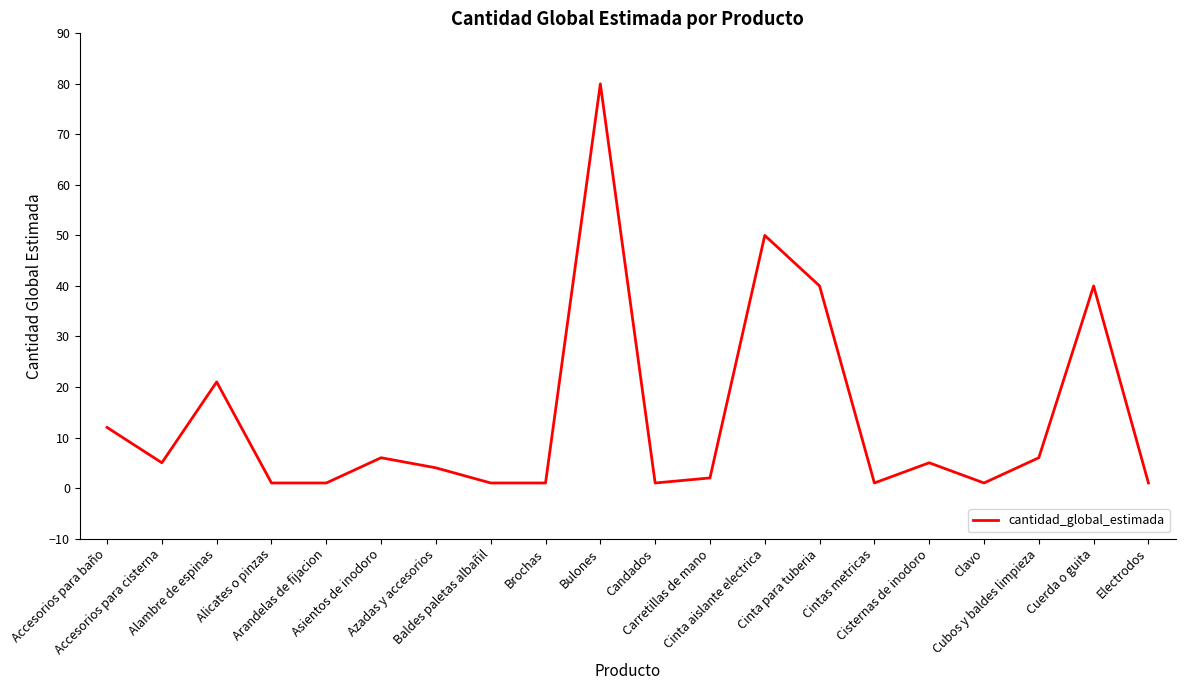

What is the ratio of the value at Cubos y baldes limpieza to the value at Asientos de inodoro?

1.0